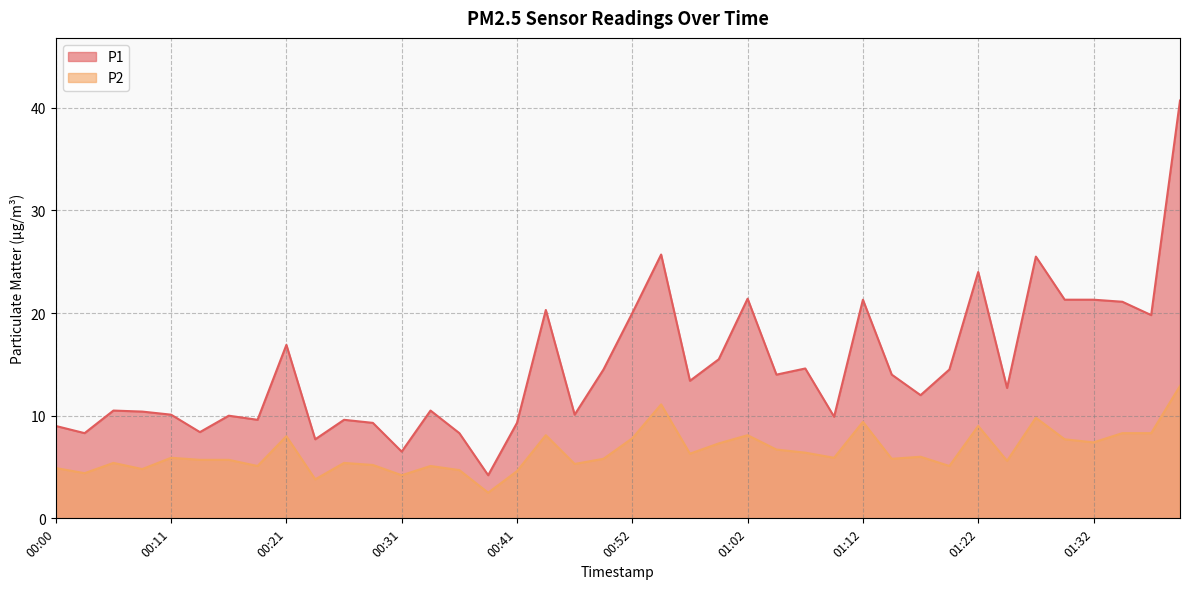

What value does the P2 series have at 00:49?

5.8